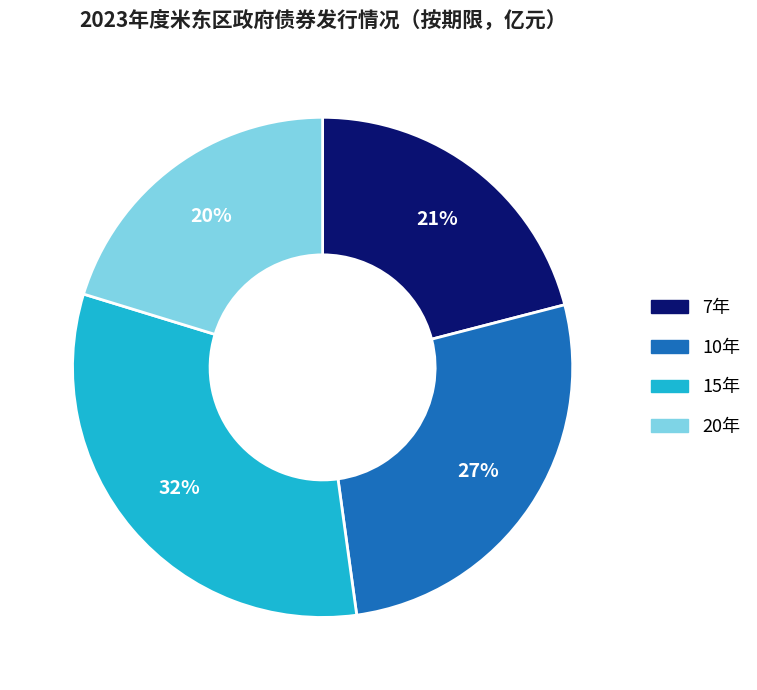

True or false: 20年 accounts for 20% of the total.

True